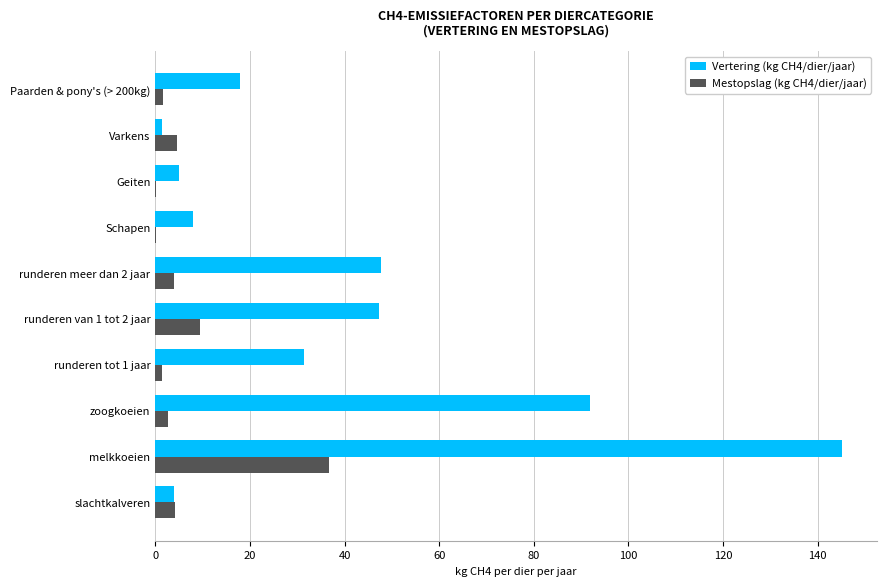

Which label corresponds to the largest value in the chart?

melkkoeien